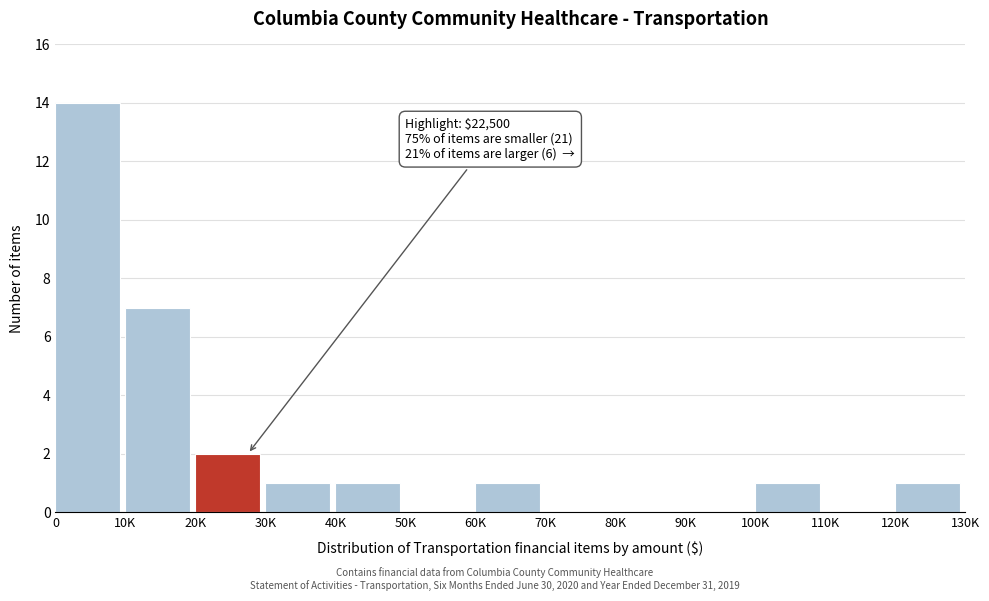

Reading left to right, extract all data points from this chart.

0=14	10K=7	20K=2	30K=1	40K=1	50K=0	60K=1	70K=0	80K=0	90K=0	100K=1	110K=0	120K=1